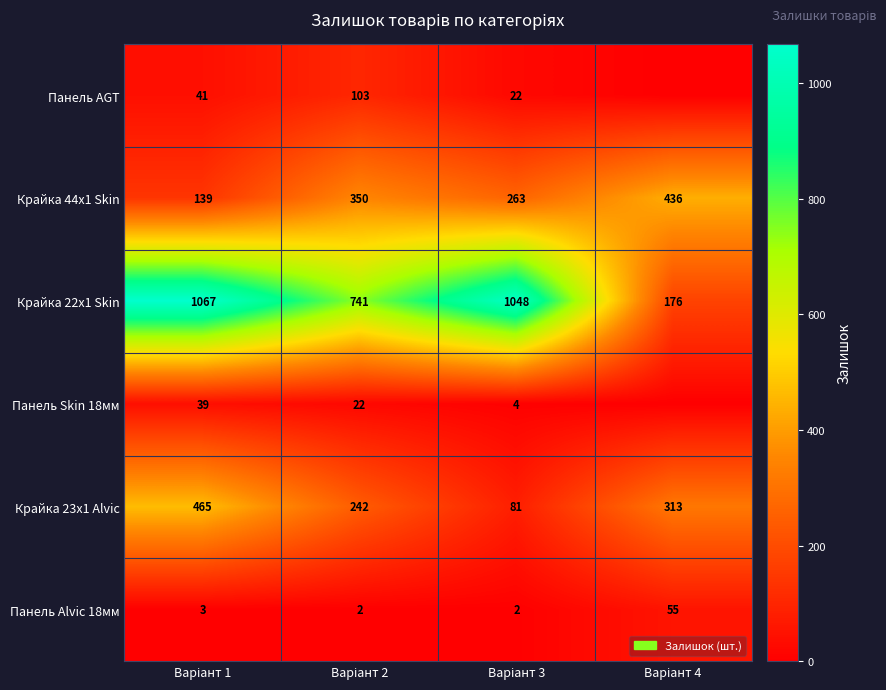

At which category is the sum across all series the highest?

Варіант 1